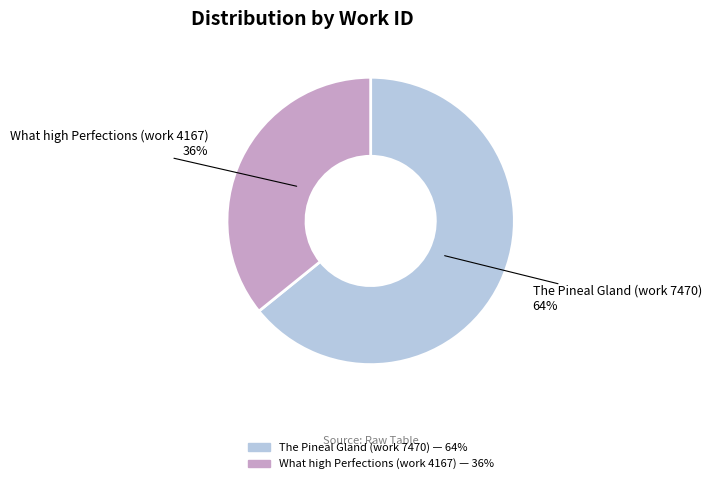

To the nearest percent, what is the average slice percentage?

50%